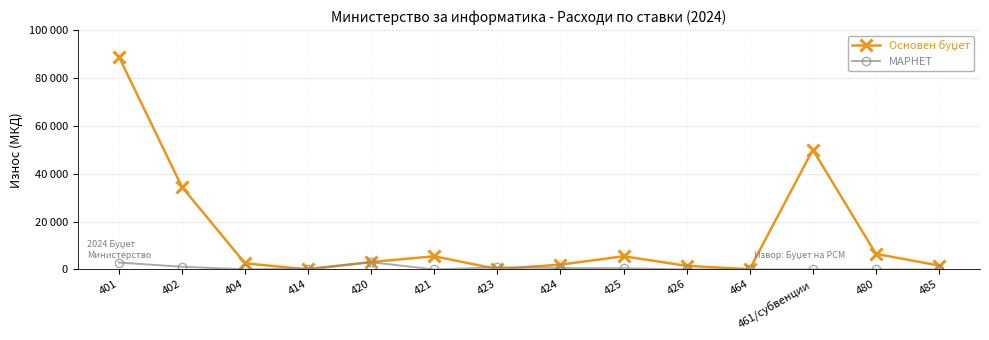

Reading right to left, transcribe all the data shown in this chart.

Основен буџет: 1620	6500	50000	100	1500	5500	2000	150	5500	3100	0	2552	34489	88919
МАРНЕТ: 0	0	0	0	0	500	600	885	0	3000	350	55	1120	2885